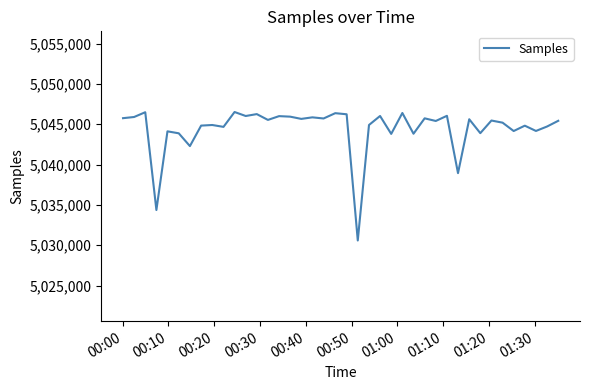

What is the minimum value shown in the chart?

5030592